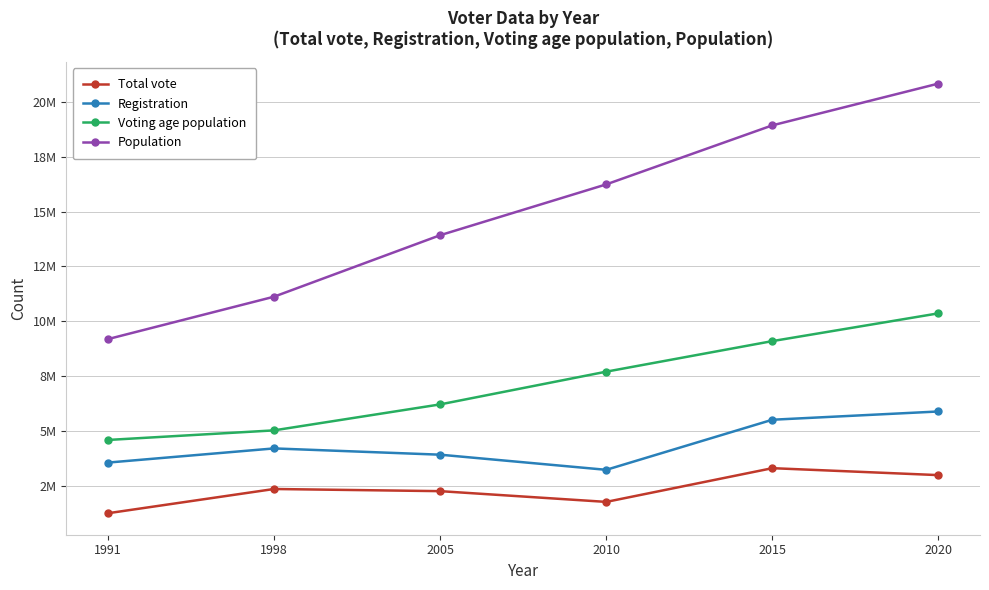

What are all the series names shown in the legend?

Total vote, Registration, Voting age population, Population